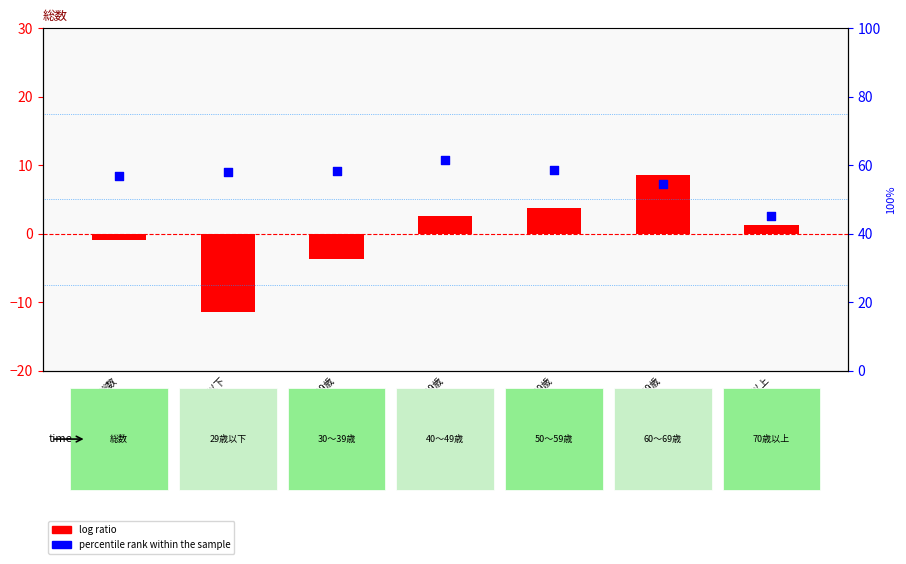

Which series has the largest total across all categories?

percentile rank within the sample